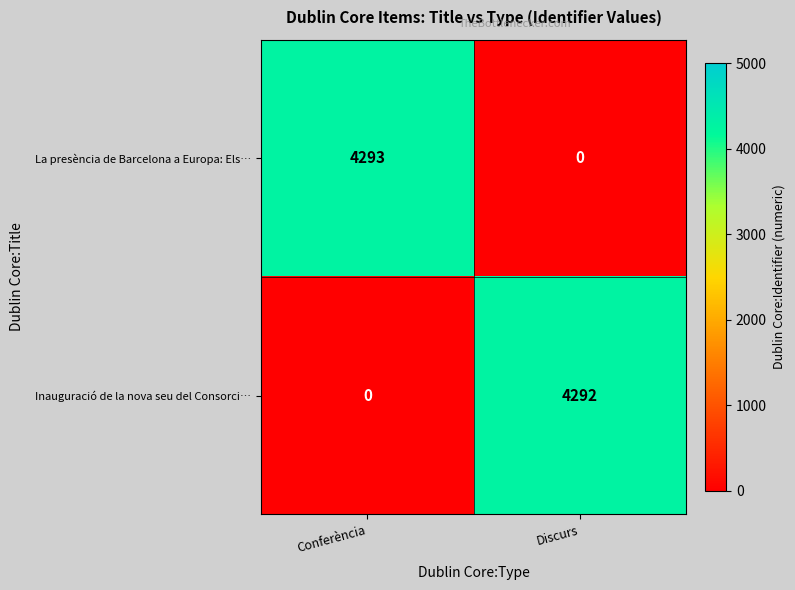

Rank the series by their maximum value, from highest to lowest.

La presència de Barcelona a Europa: Els…, Inauguració de la nova seu del Consorci…